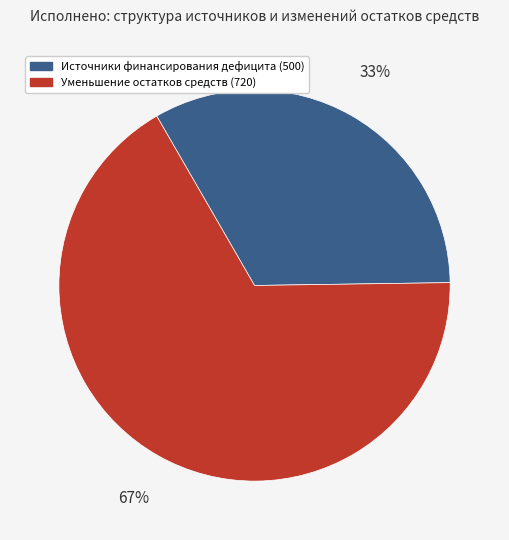

Is it true that Уменьшение остатков средств (720) is 55% of the pie?

False